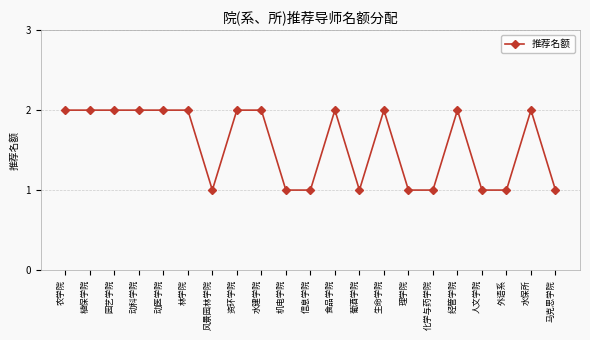

The value at 经管学院 is 2. True or false?

True